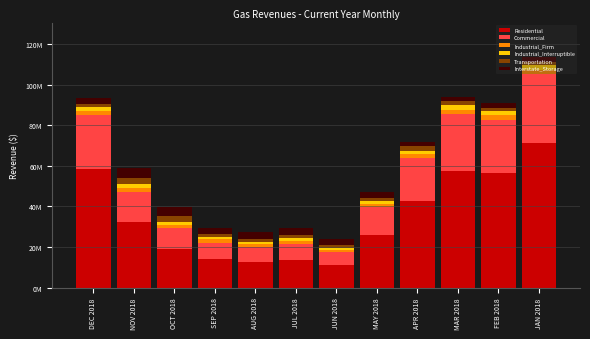

What are all the series names shown in the legend?

Residential, Commercial, Industrial_Firm, Industrial_Interruptible, Transportation, Interstate_Storage